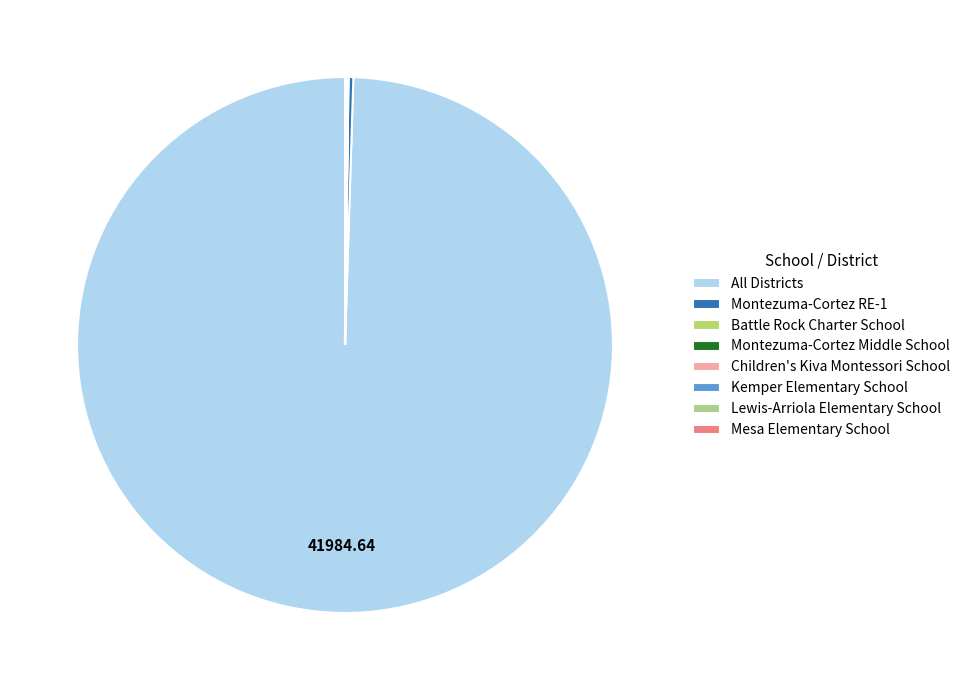

How many segments does this pie chart have?

8